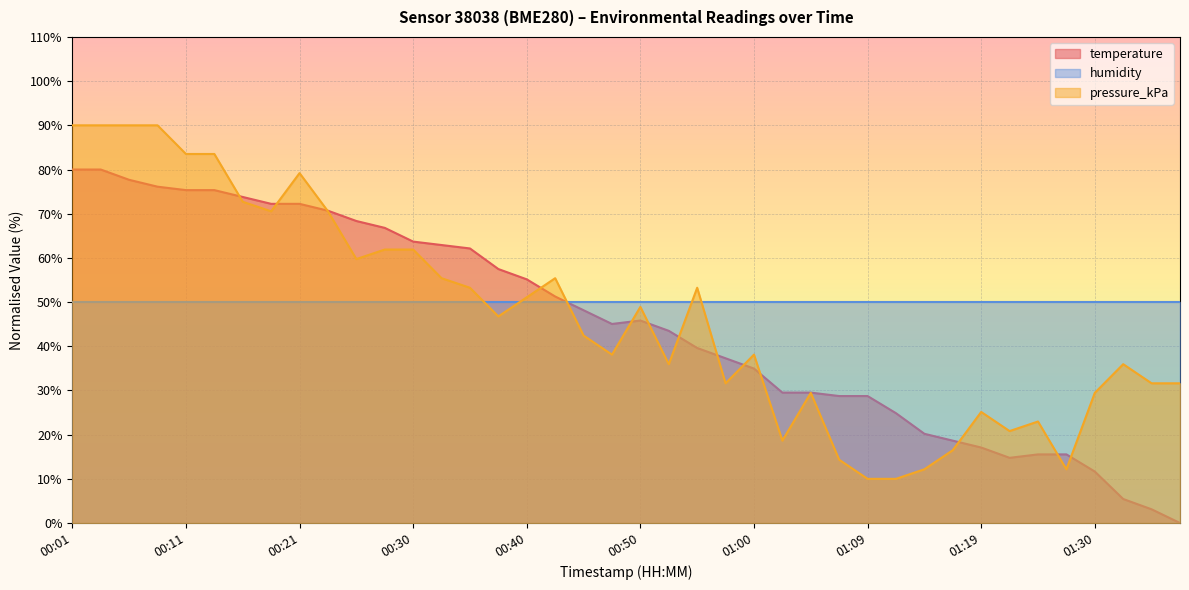

At which category does pressure_kPa reach its first local peak?

00:21